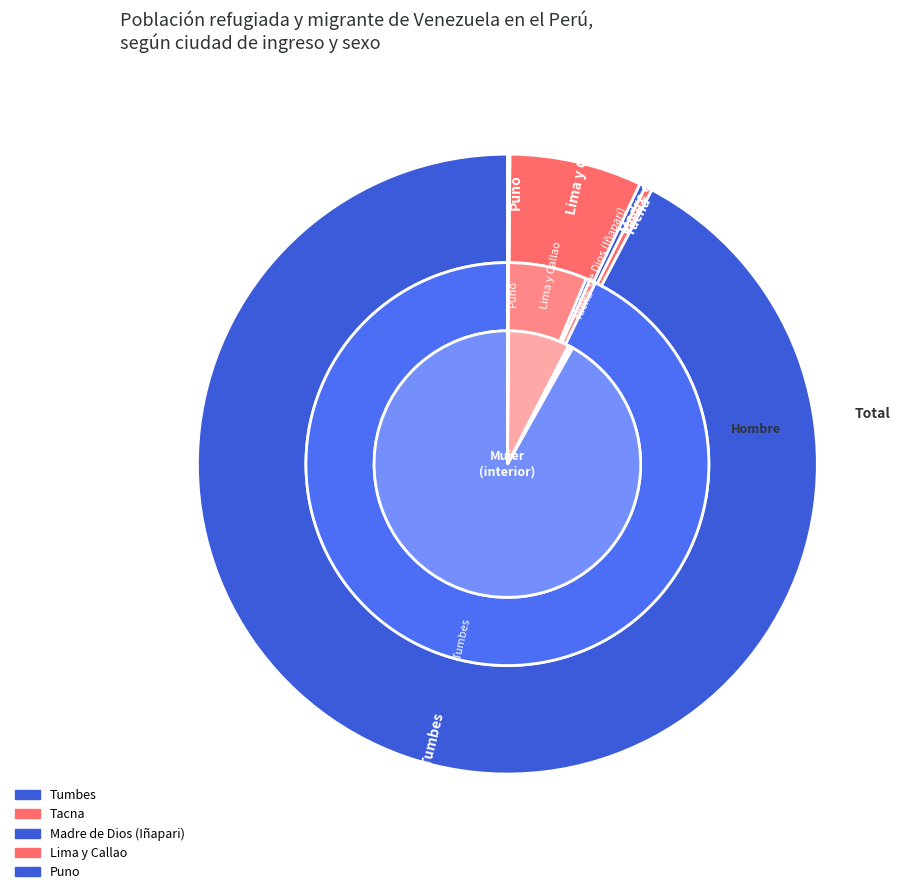

What percentage is the 3 slice, to the nearest percent?

7%